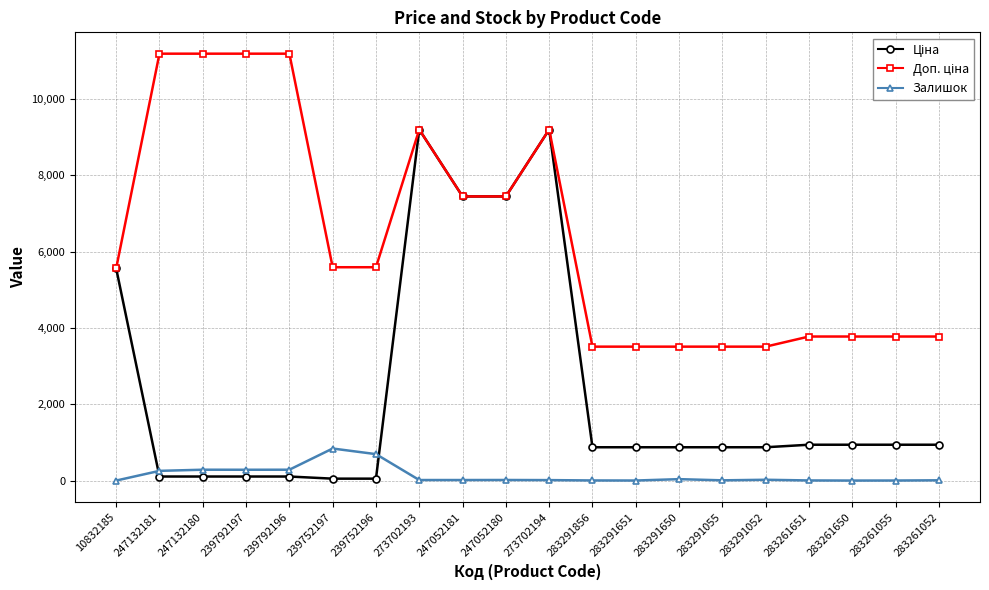

Is this an area chart (filled region under the line)?

No